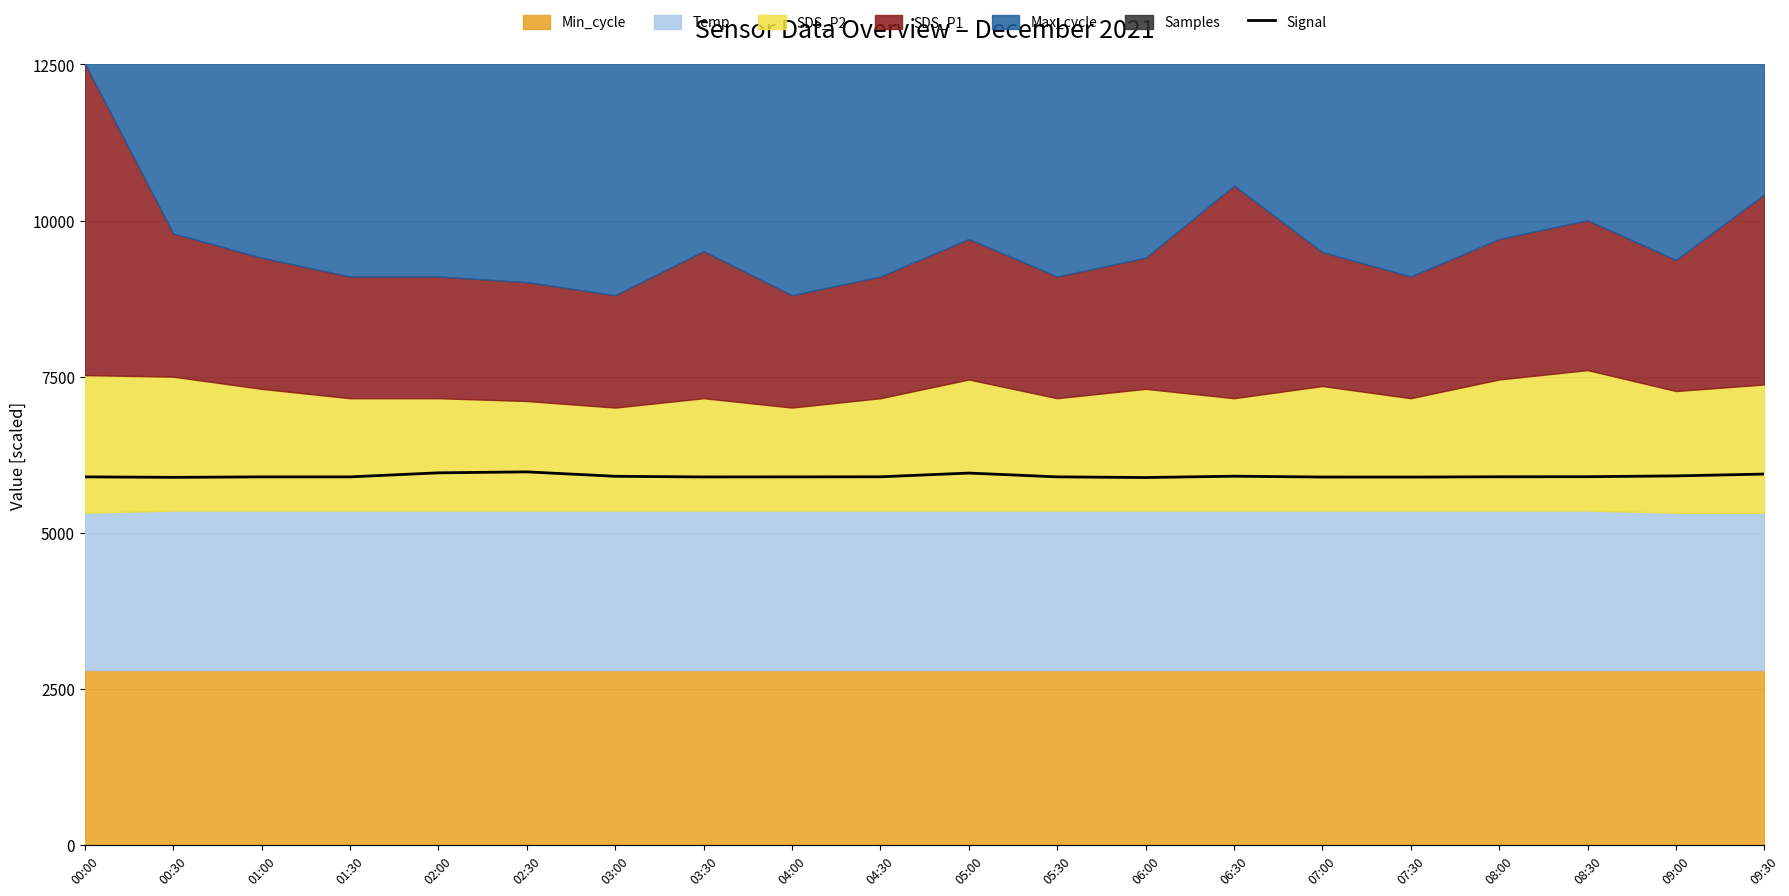

At which category does the chart reach its peak across all series?

02:30